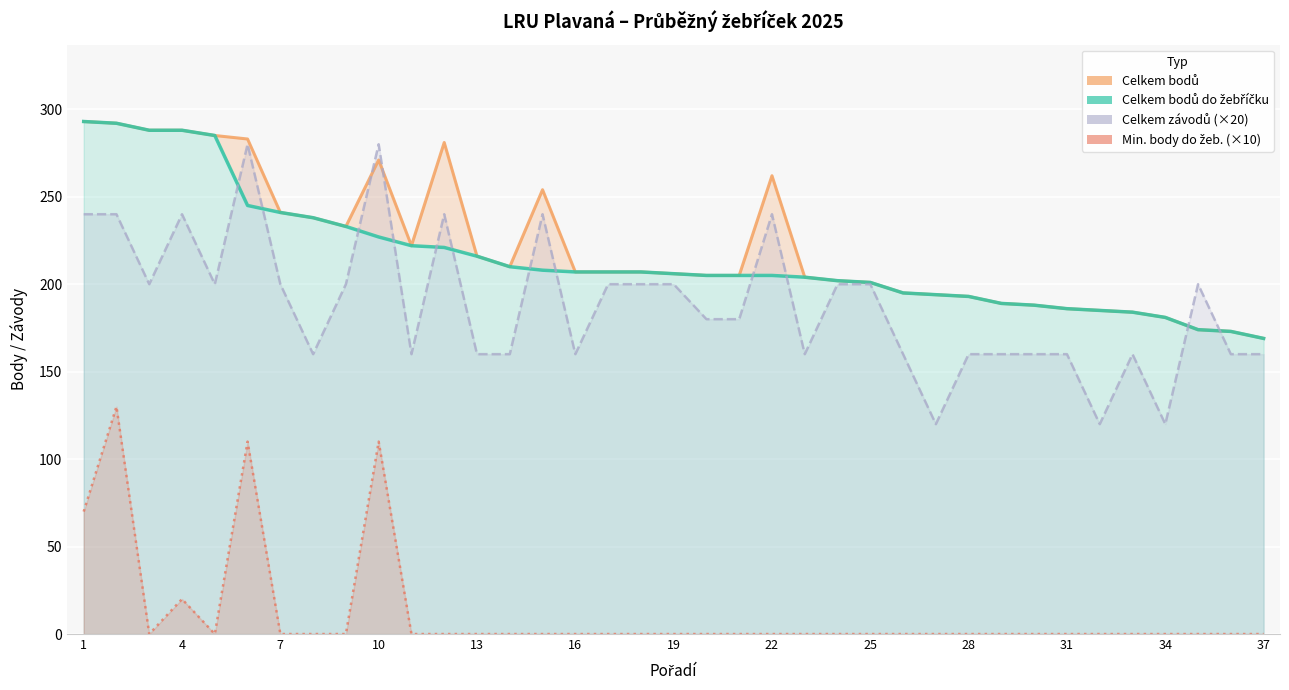

What is the maximum value shown in the chart?

293